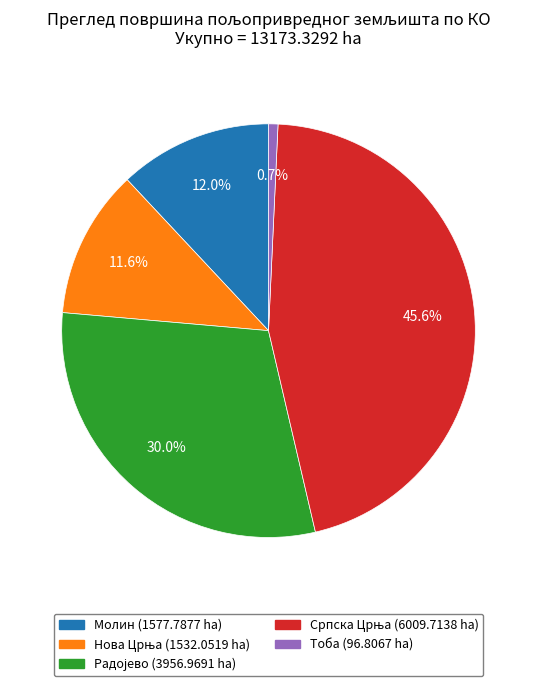

Is there a majority slice in this chart?

No